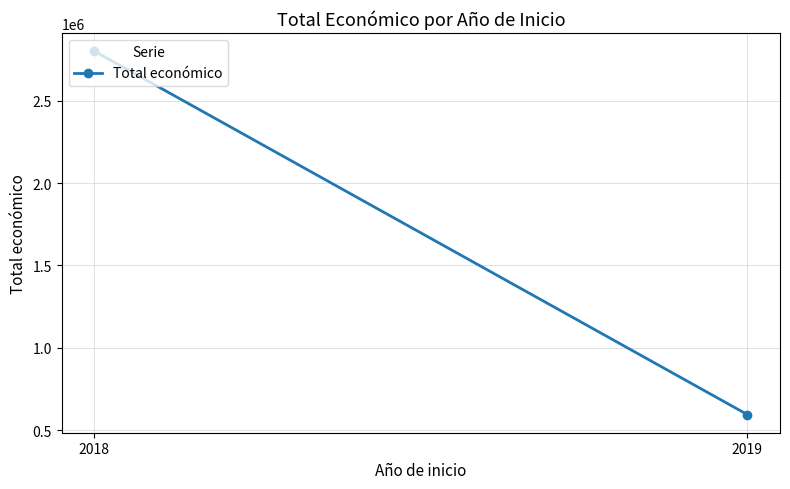

What is the average value?

1697540